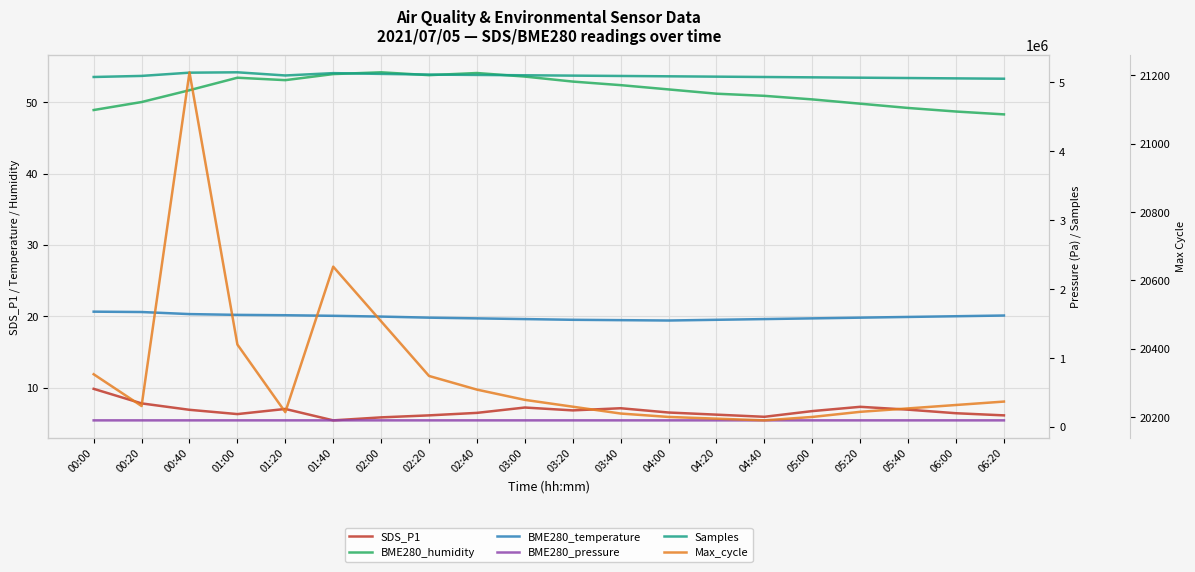

What are all the series names shown in the legend?

SDS_P1, BME280_humidity, BME280_temperature, BME280_pressure, Samples, Max_cycle